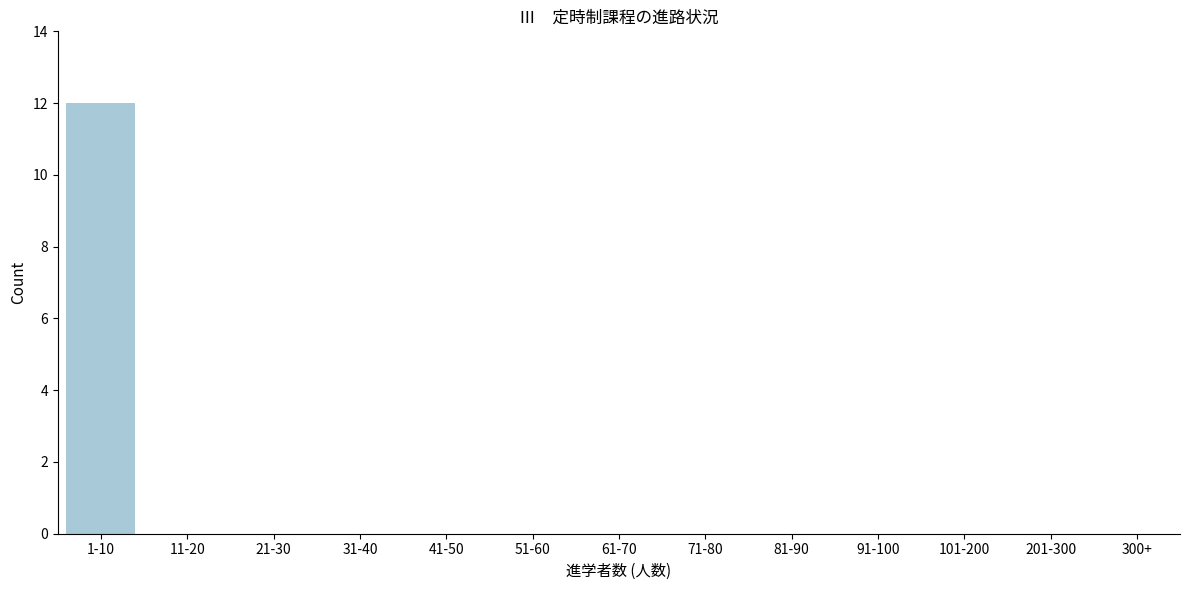

Reading left to right, list all the values displayed in this chart.

1-10=12	11-20=0	21-30=0	31-40=0	41-50=0	51-60=0	61-70=0	71-80=0	81-90=0	91-100=0	101-200=0	201-300=0	300+=0